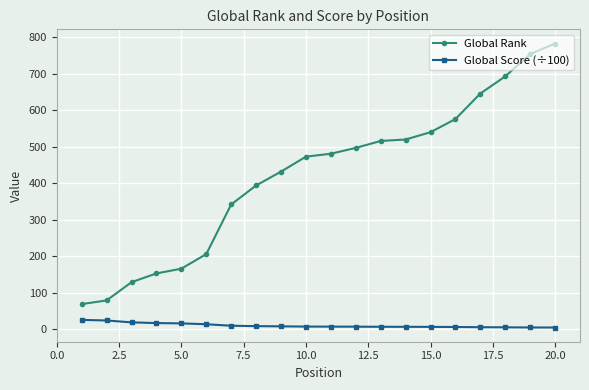

What is the maximum value for Global Score (÷100)?

25.7